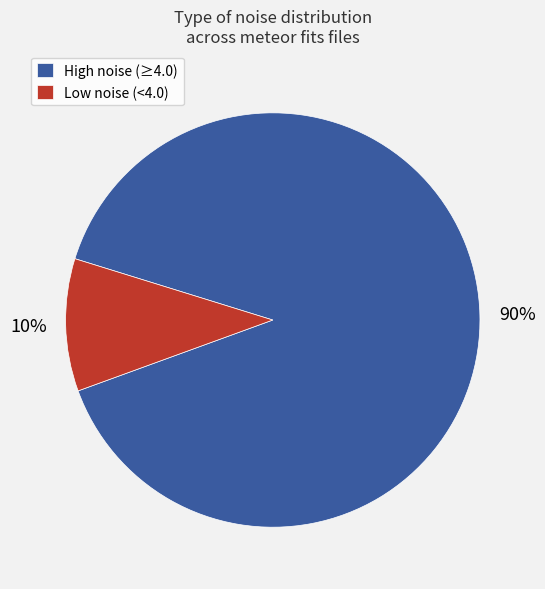

To the nearest percent, what percentage of the pie is High noise (≥4.0)?

90%